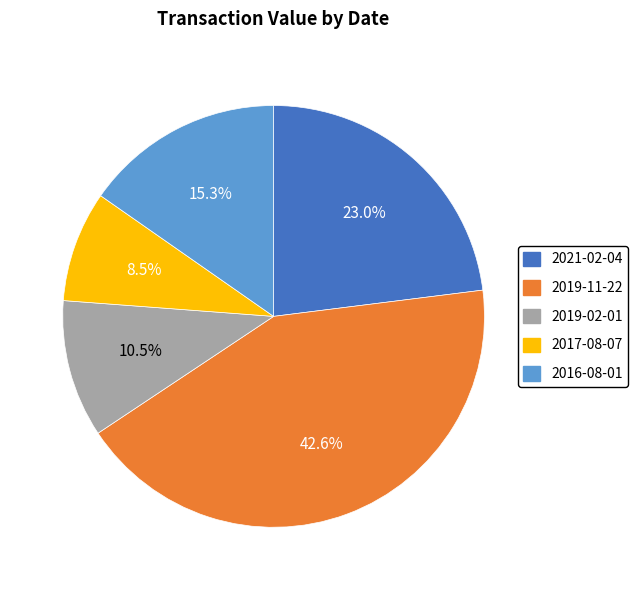

Which category has the smallest portion of the pie?

2017-08-07